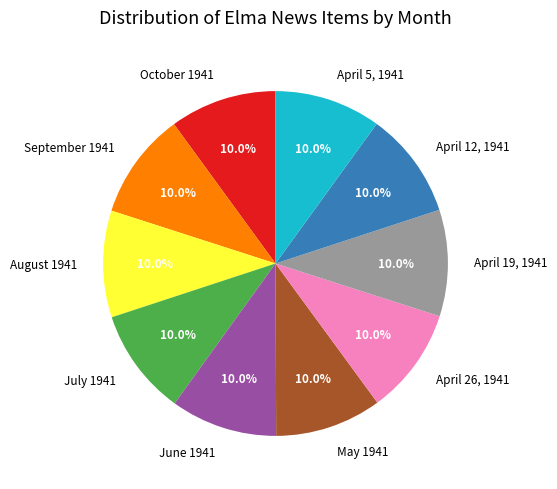

To the nearest percent, what percentage of the pie is April 12, 1941?

10%